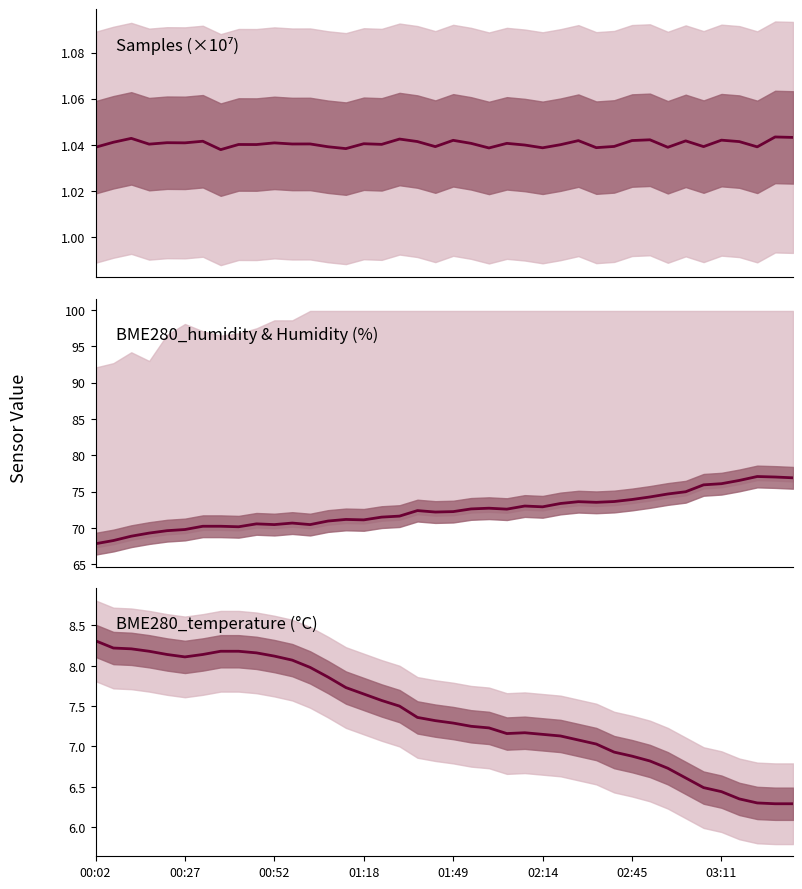

True or false: Samples has more than 2 points higher than both neighbors.

True